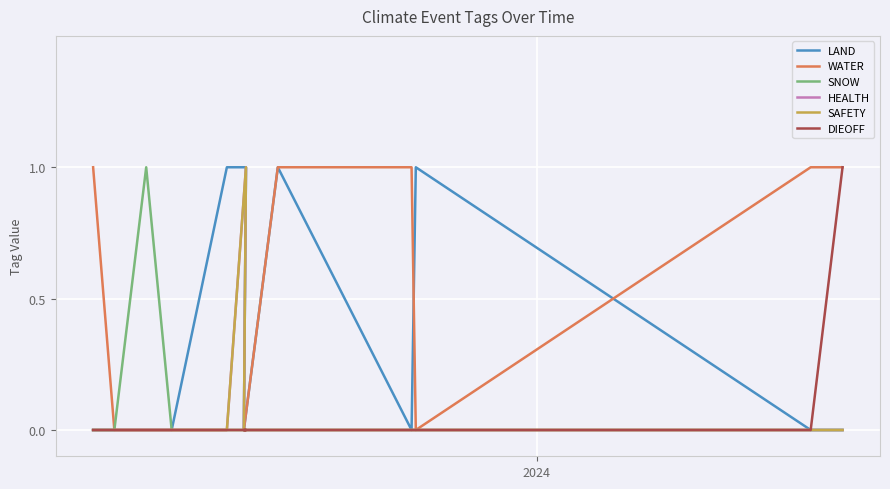

The value of WATER at 2 is 0. True or false?

False